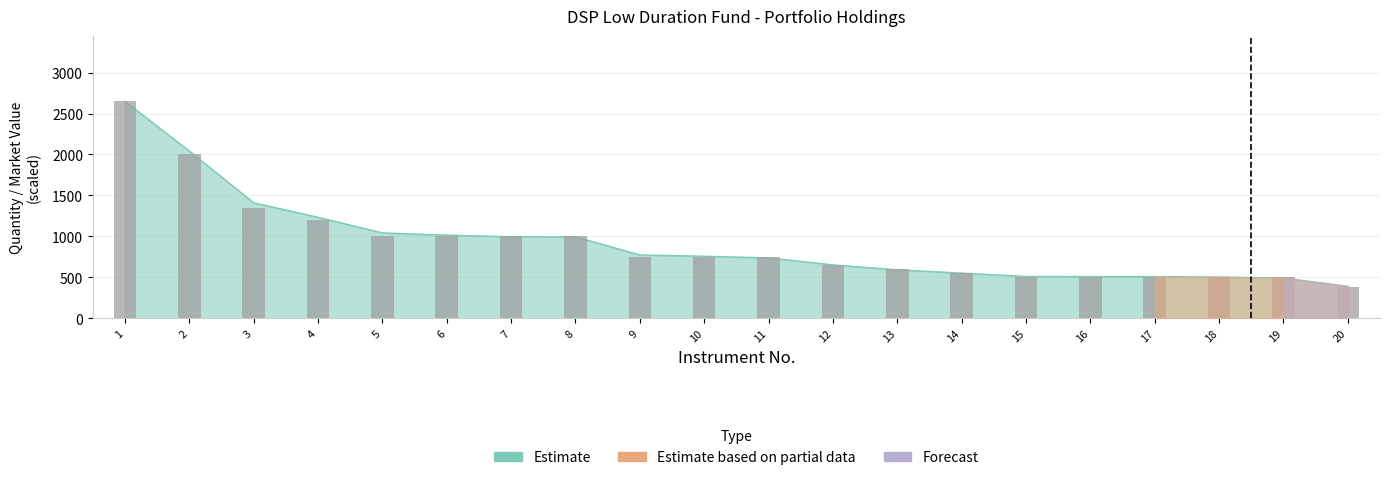

Between 4 and 19, which is larger?

4